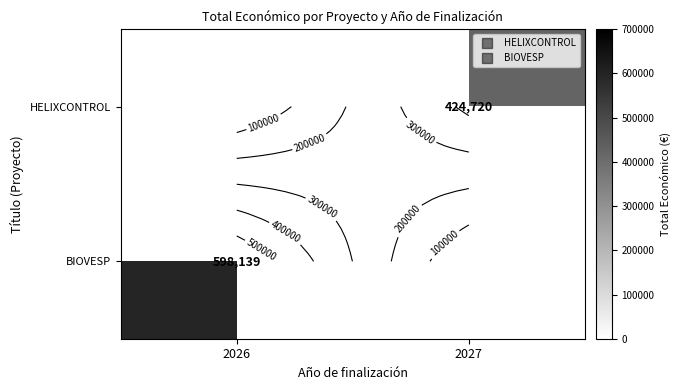

What is the maximum value for BIOVESP?

598139.0